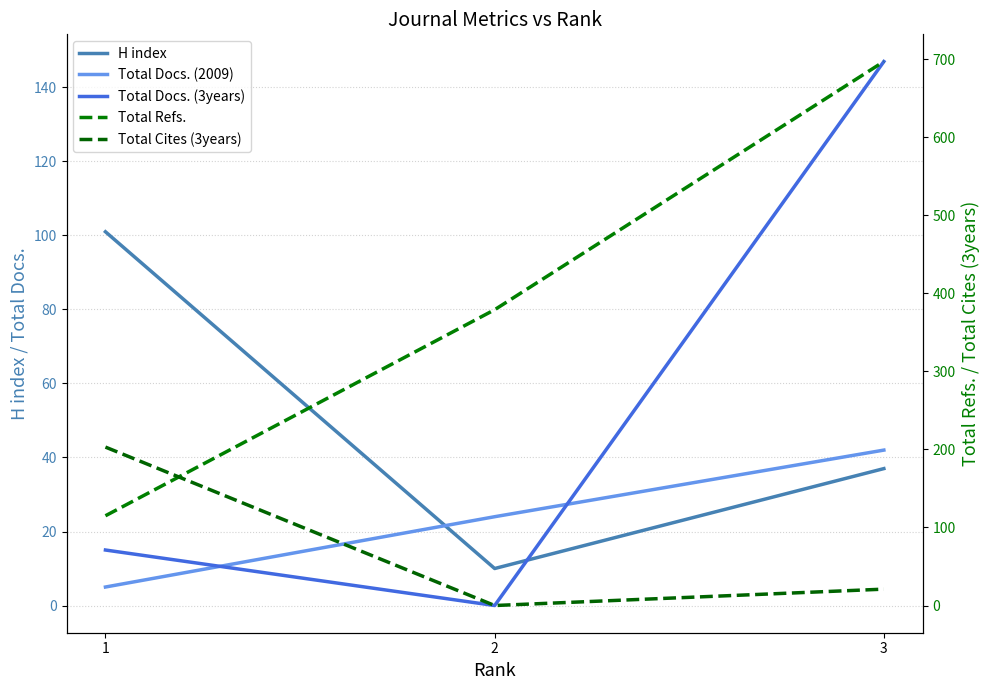

Which series has the largest total across all categories?

Total Refs.